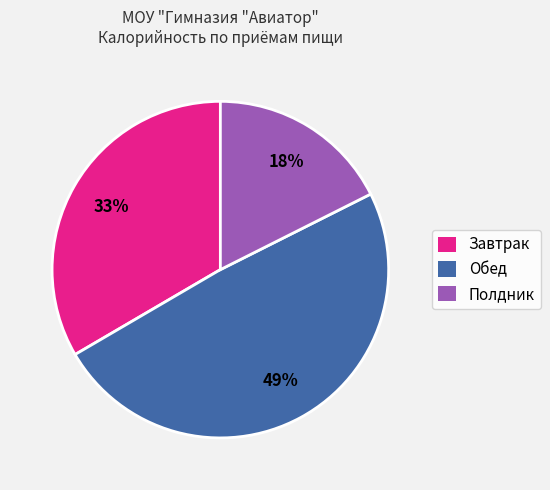

Which category has the smallest portion of the pie?

Полдник